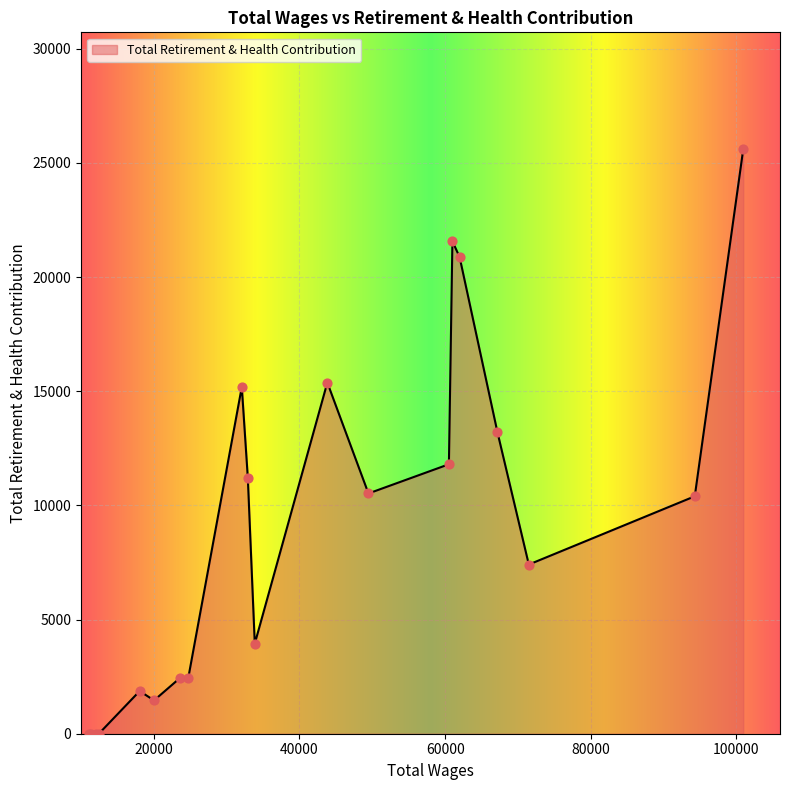

What is the difference between the maximum and minimum values?

25599